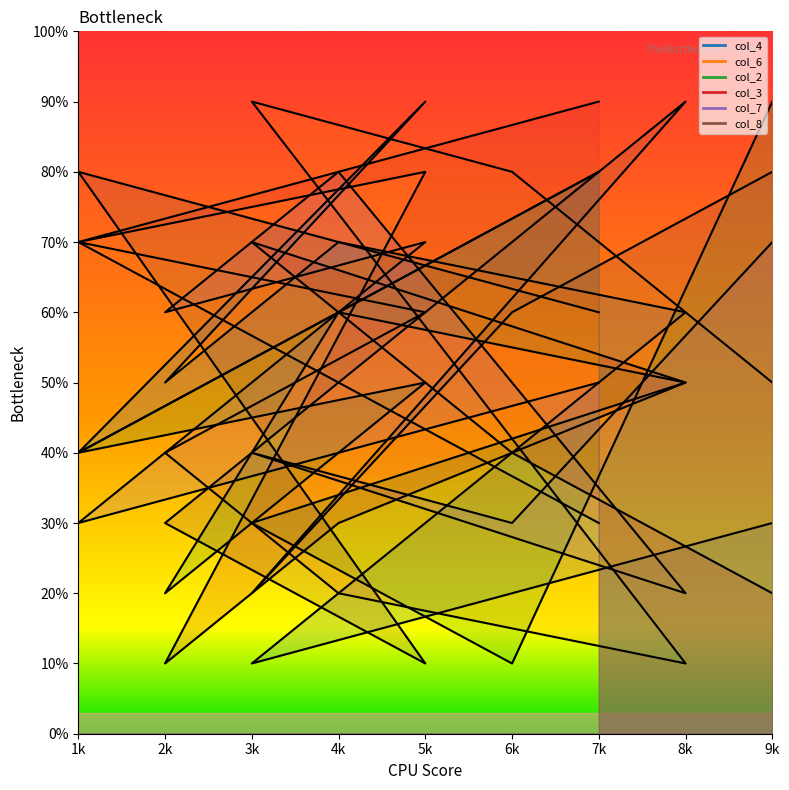

What is the sum of the col_2 values at 6k and 3k?

4